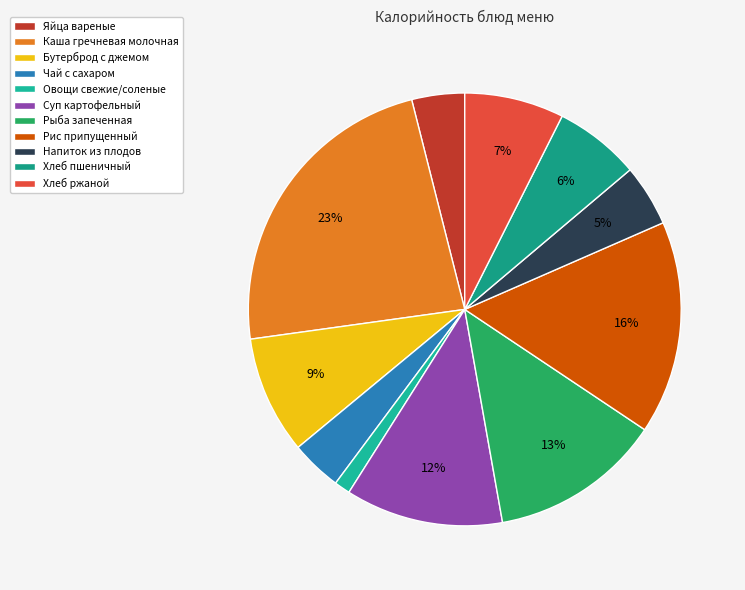

To the nearest percent, what is the difference between the largest and smallest slice percentages?

22%